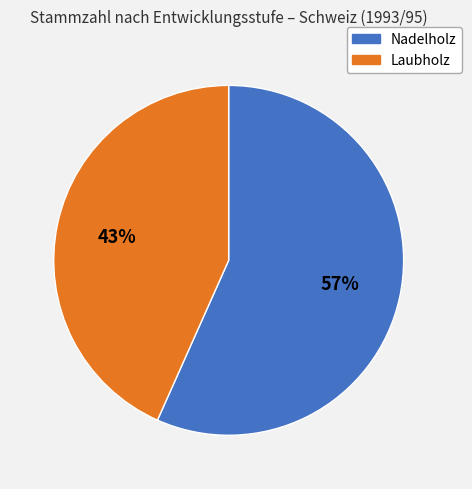

Count the number of slices in the pie.

2